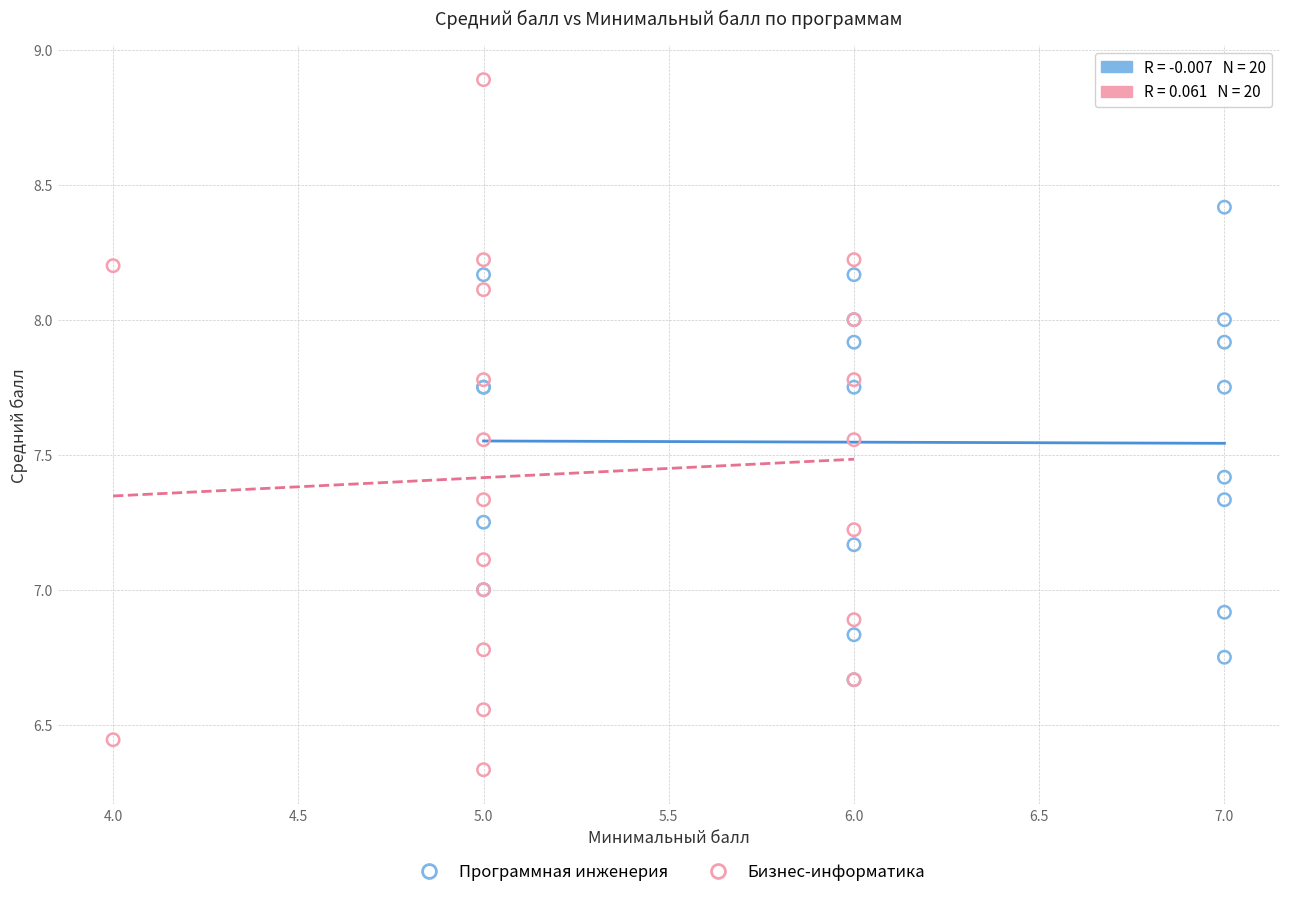

Which series has the largest Y range (max minus min)?

Бизнес-информатика